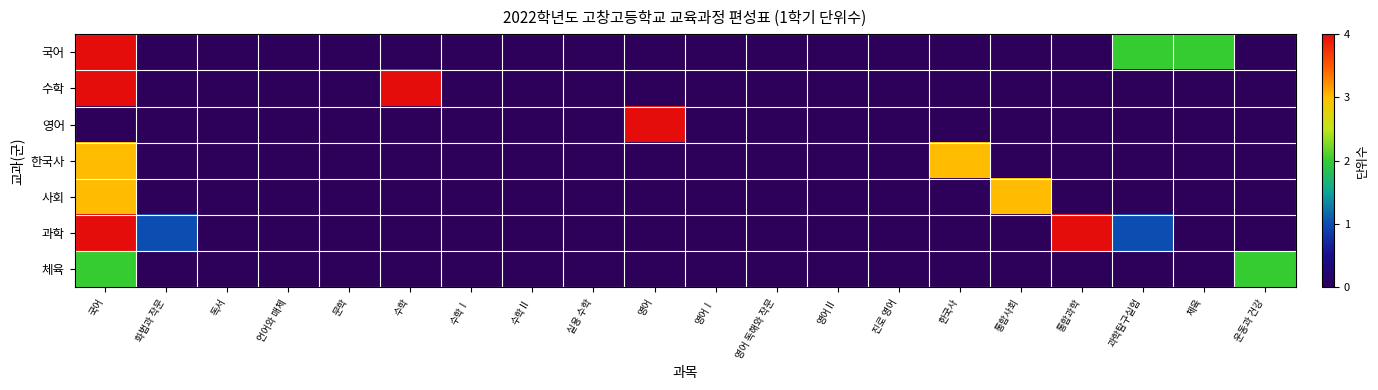

Between 언어와 매체 and 통합사회, which is larger?

언어와 매체